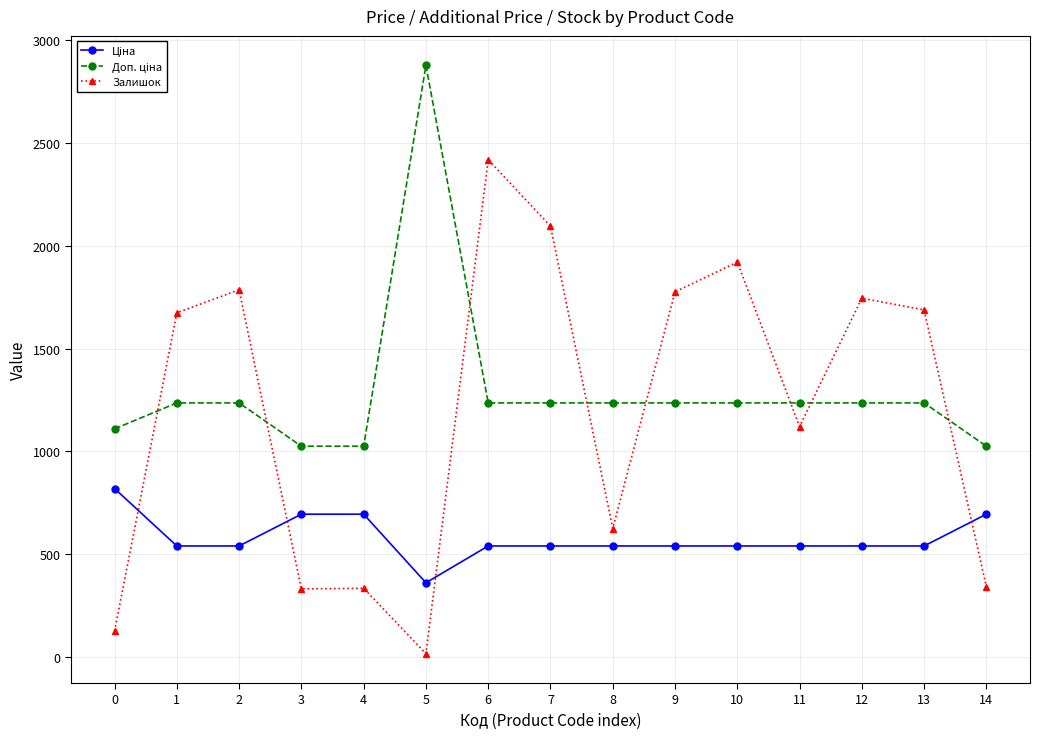

At which category is the sum across all series the highest?

6